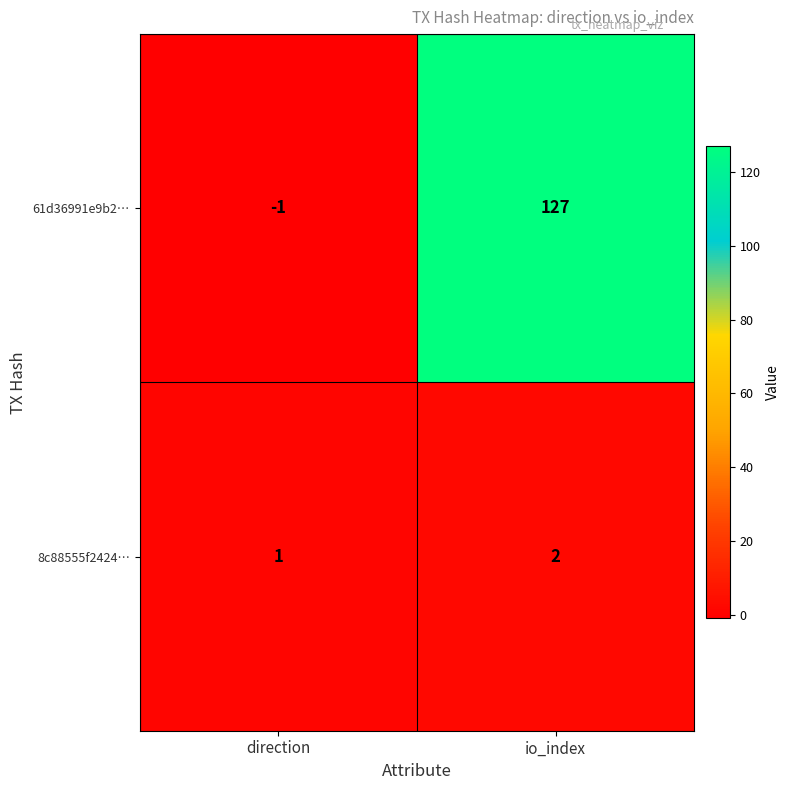

What is the difference between the maximum and minimum values in the 61d36991e9b2… series?

128